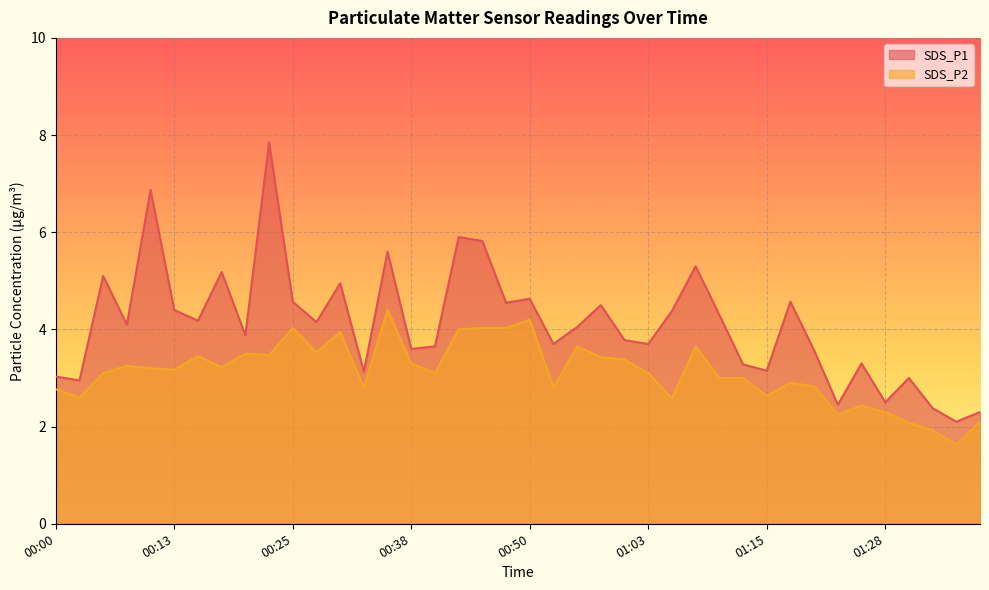

The value of SDS_P2 at 01:23 is 3.6. True or false?

False